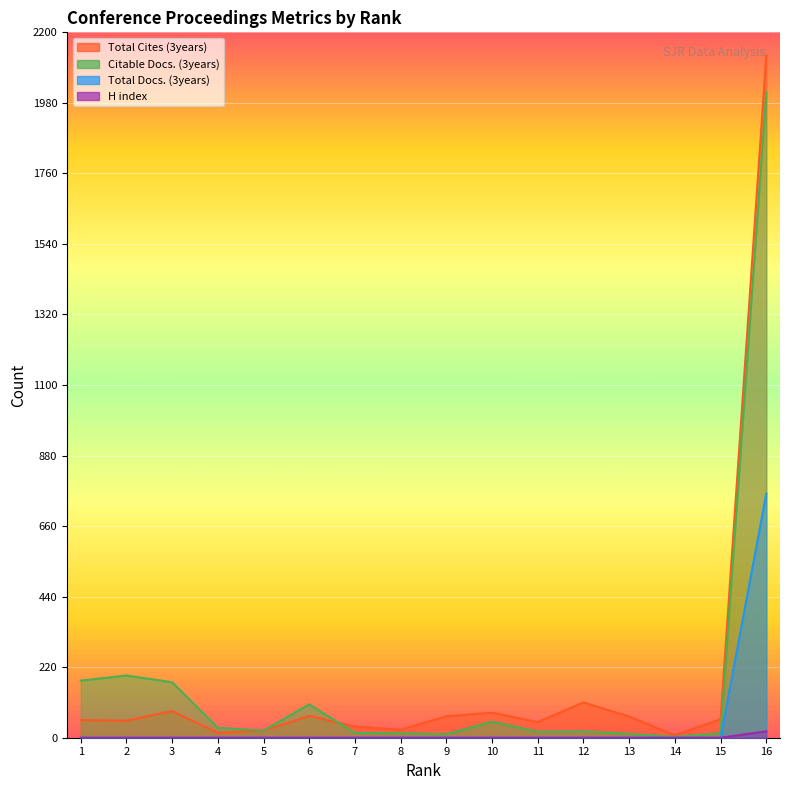

Which has a higher value, 9 or 7?

9